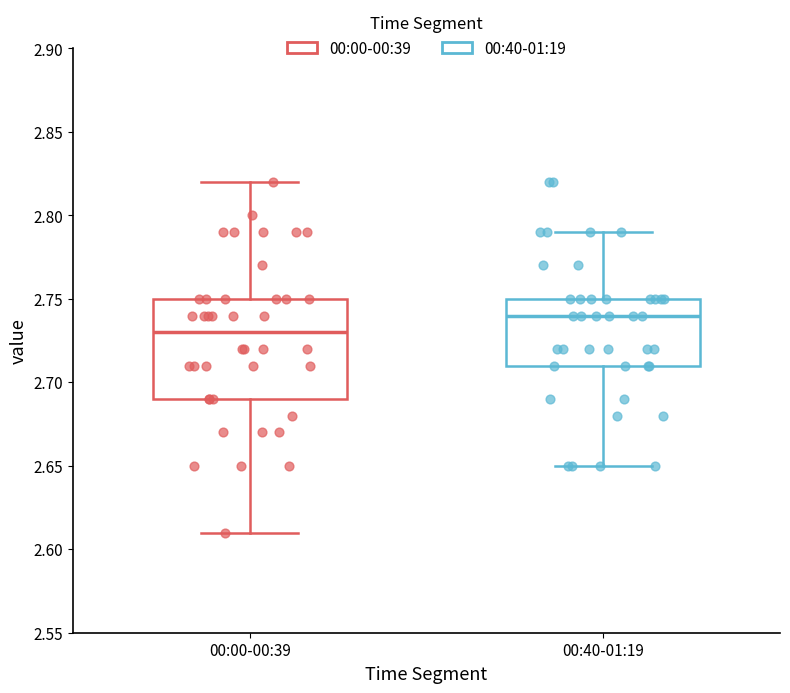

Reading left to right, read every box against the y-axis: the position of its median line, the range the box covers, and the ends of its whiskers. The values are not printed on the chart, so give them approximately, as read against the axis.

00:00-00:39: median 2.73, box 2.69 to 2.75, whiskers 2.61 to 2.82
00:40-01:19: median 2.74, box 2.71 to 2.75, whiskers 2.65 to 2.79